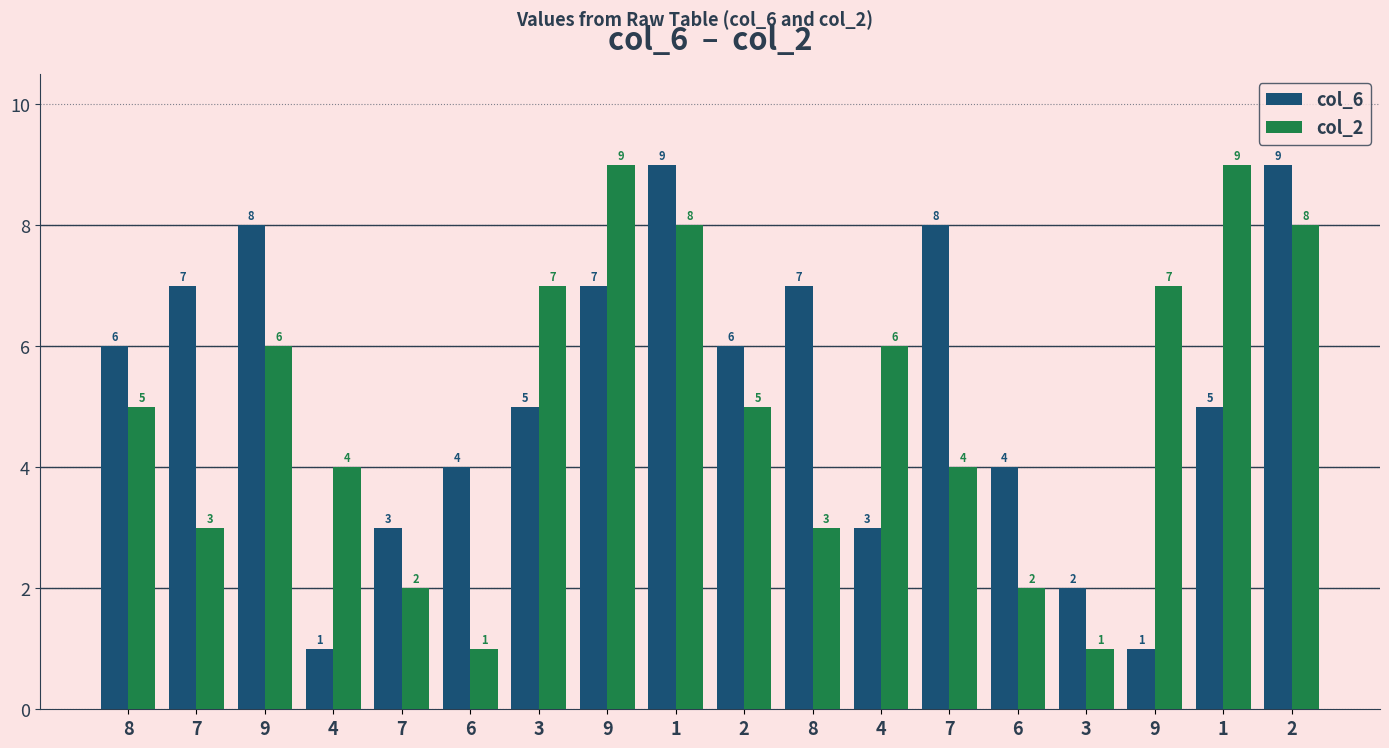

Between 6 and 3, which series saw the biggest shift?

col_6